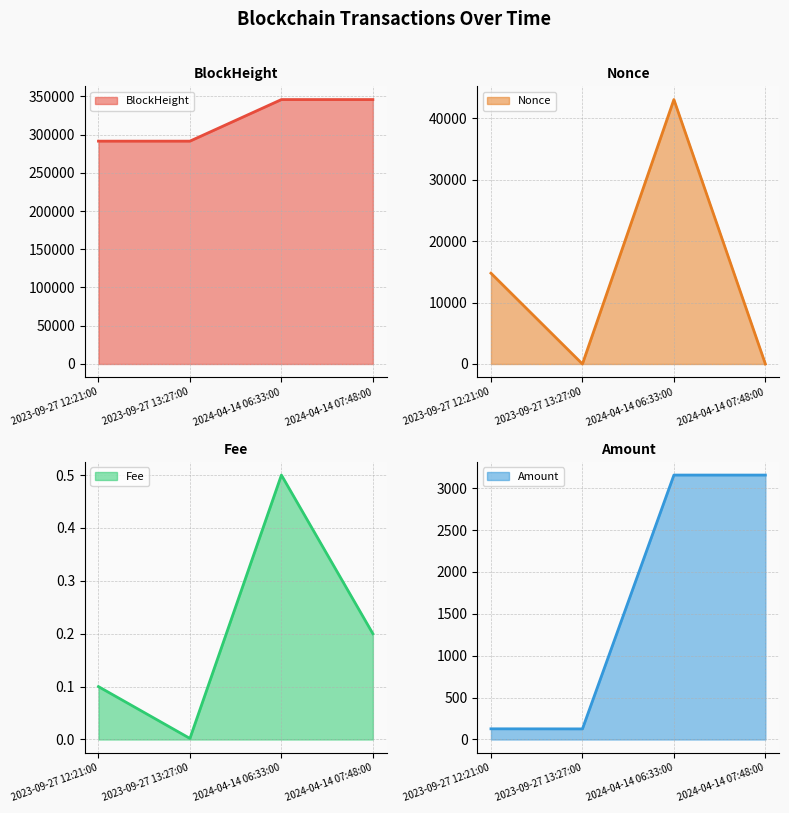

Is it true that Fee line equals 0.0 at 2023-09-27 13:27:00?

False